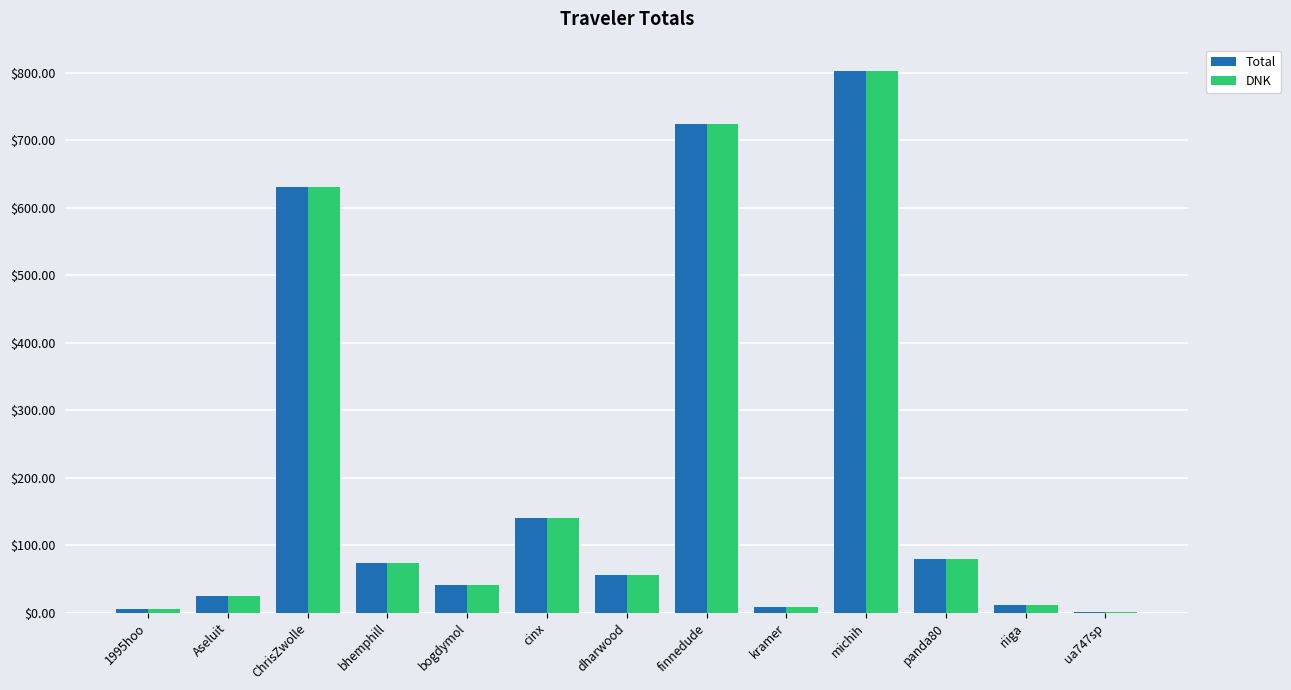

Where does the DNK series first go above 54?

ChrisZwolle